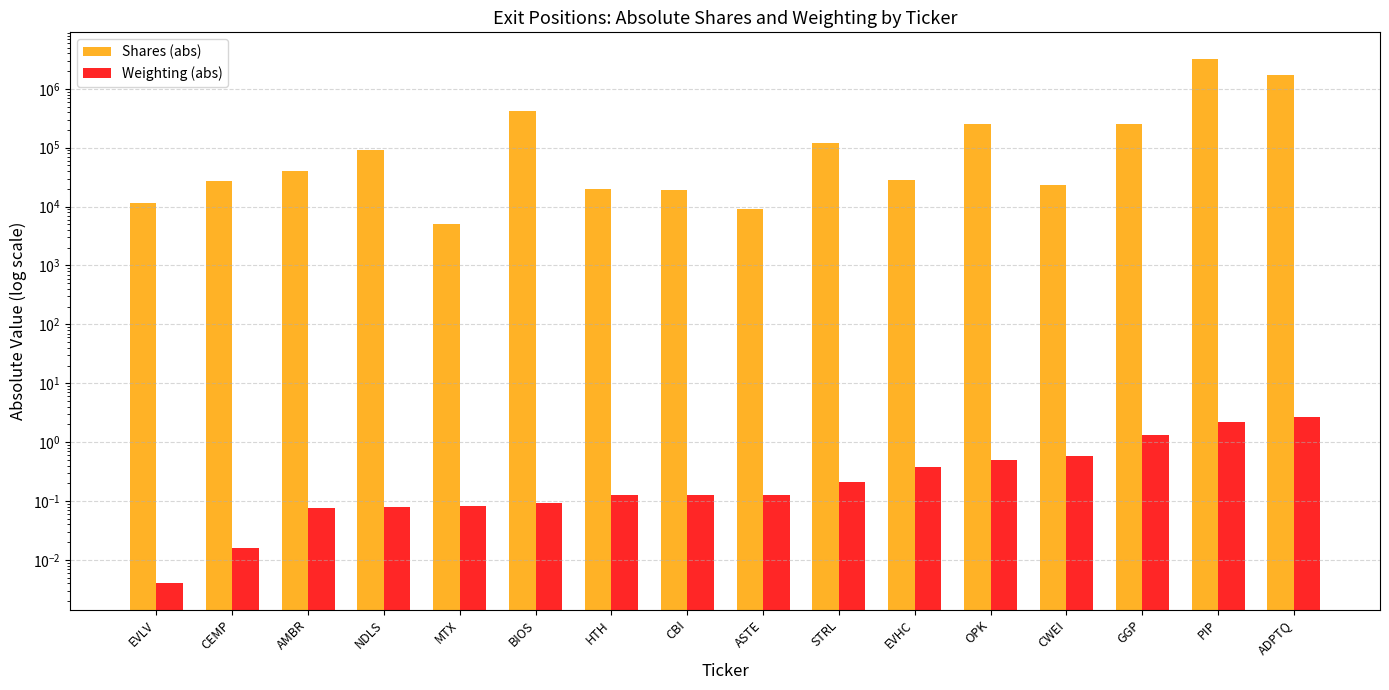

Reading left to right, what are all the values shown in this chart?

Shares (abs): EVLV=11424.0	CEMP=27630.0	AMBR=40000.0	NDLS=93194.0	MTX=5101.0	BIOS=419831.0	HTH=20000.0	CBI=18790.0	ASTE=9000.0	STRL=119880.0	EVHC=28518.0	OPK=250000.0	CWEI=23200.0	GGP=250904.0	PIP=3262422.0	ADPTQ=1696544.0
Weighting (abs): EVLV=0.0	CEMP=0.0	AMBR=0.1	NDLS=0.1	MTX=0.1	BIOS=0.1	HTH=0.1	CBI=0.1	ASTE=0.1	STRL=0.2	EVHC=0.4	OPK=0.5	CWEI=0.6	GGP=1.3	PIP=2.2	ADPTQ=2.7